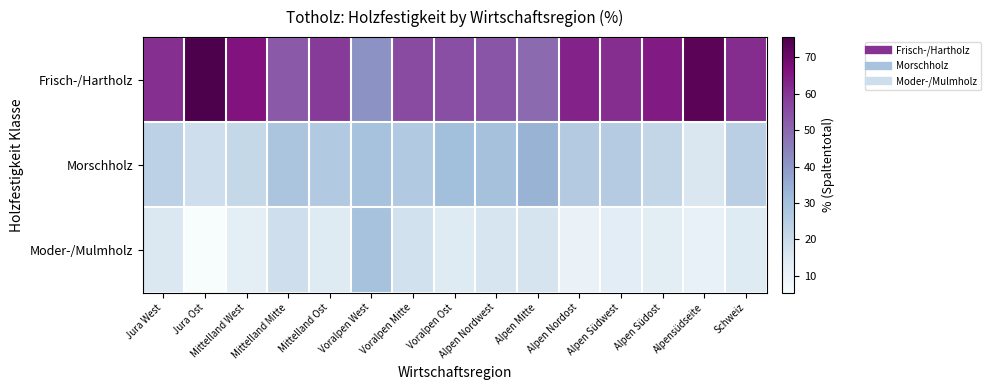

What is the spread (max minus min) of values at Alpen Nordwest?

37.4